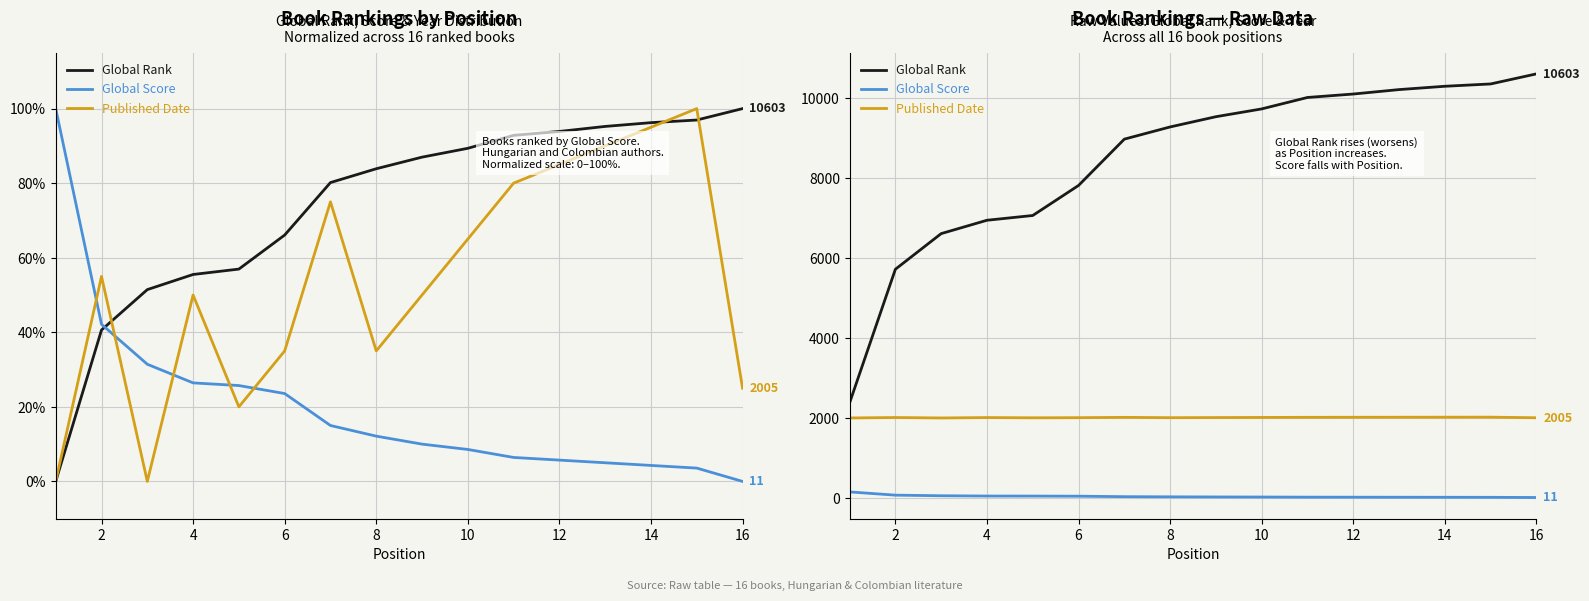

How many values in the Global Rank series are below 9532?

8